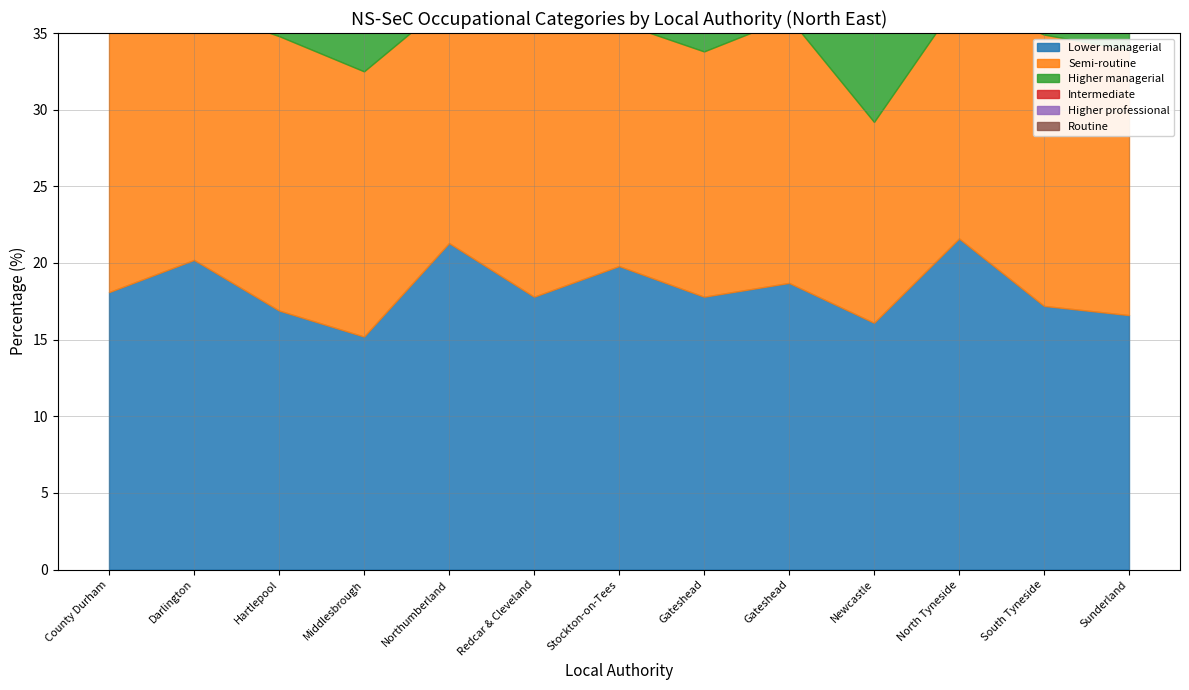

Which series has the largest total across all categories?

Lower managerial